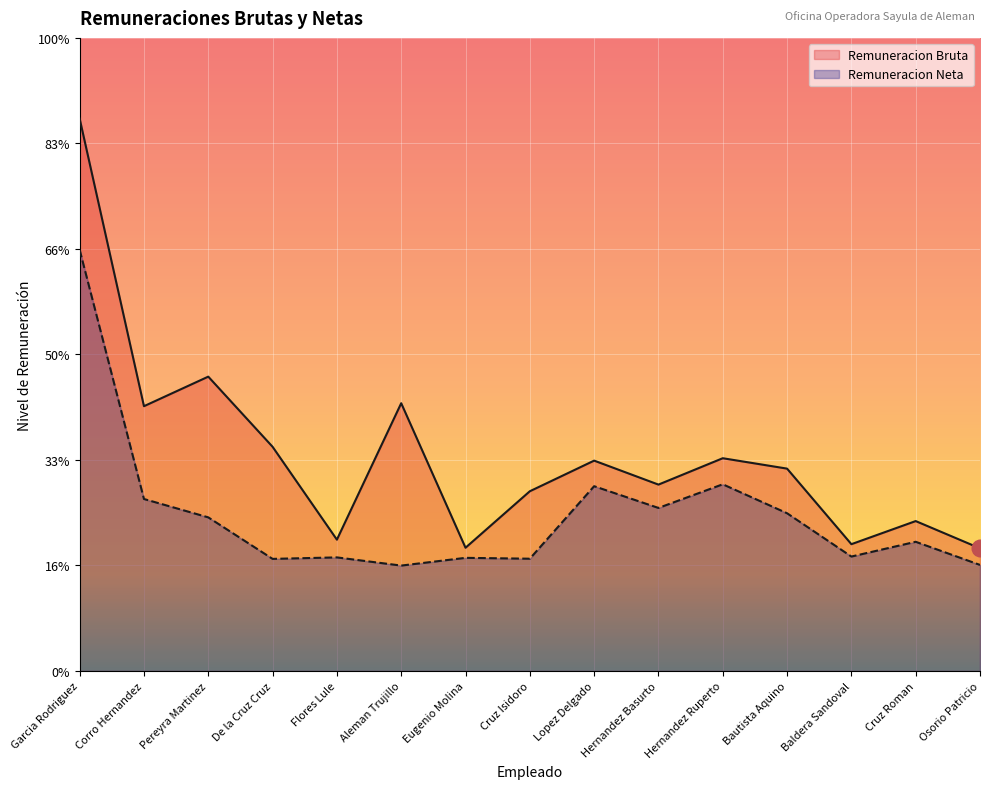

Which series has the largest range (max minus min)?

Remuneracion Bruta